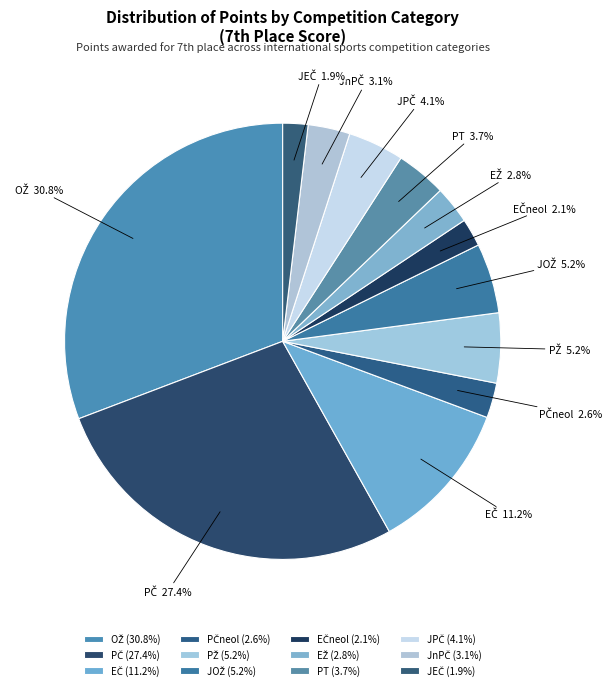

Is there a majority slice in this chart?

No